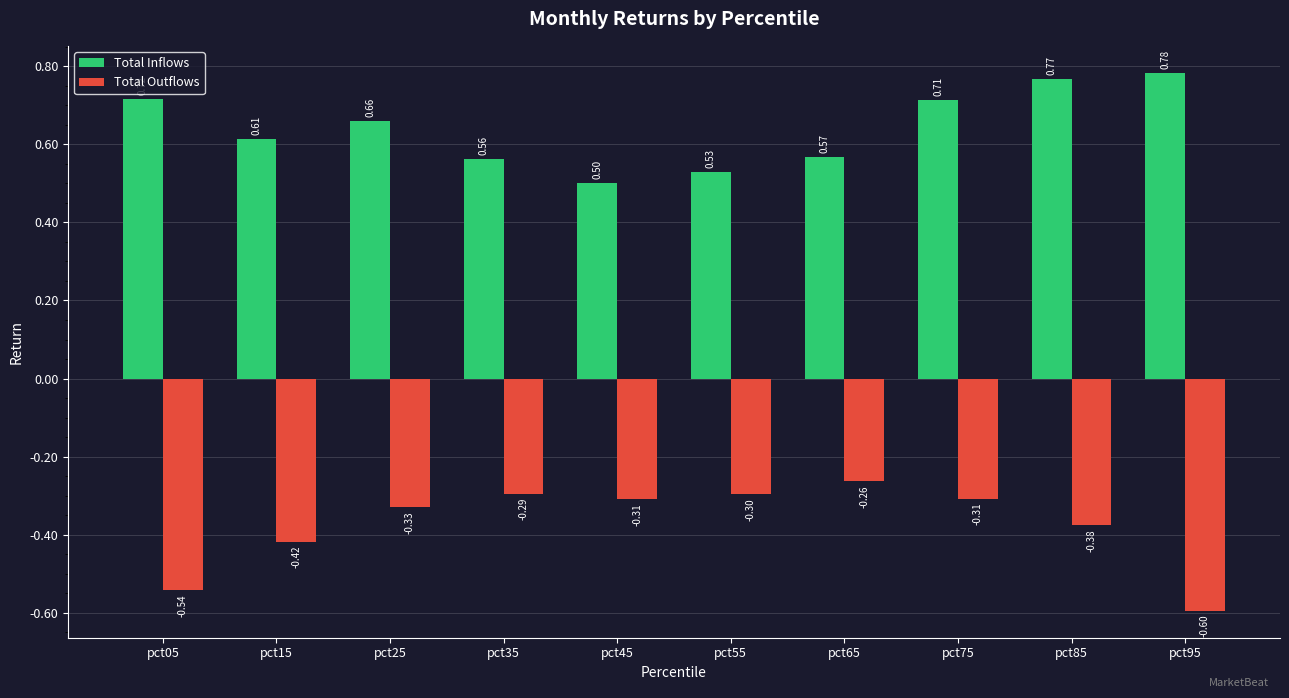

Which label corresponds to the largest value in the chart?

pct95